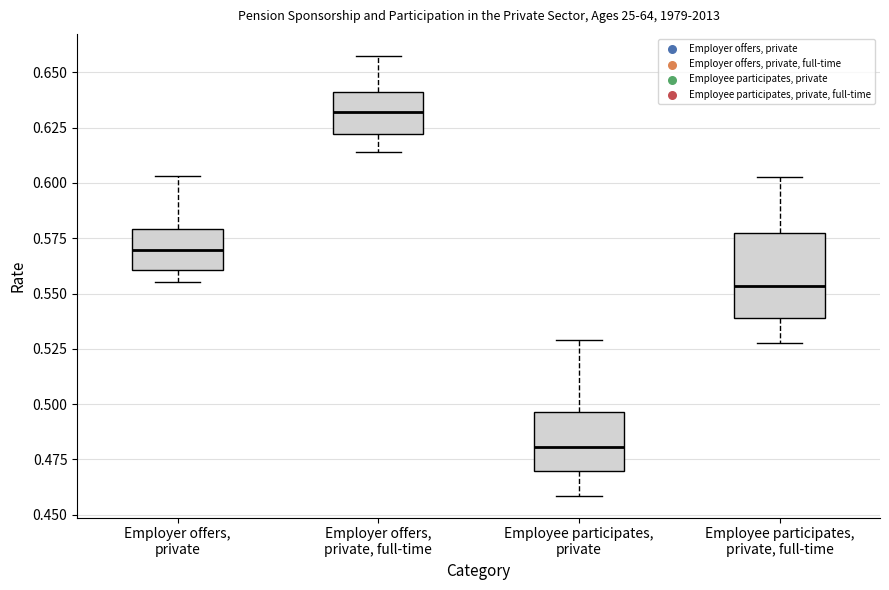

Reading left to right, transcribe this box plot: for each box, give where its median line is, the range the box spans, and where its two whiskers end, as read against the y-axis. The values are not printed on the chart, so give them approximately, as read against the axis.

Employer offers, private: median 0.570, box 0.560 to 0.580, whiskers 0.555 to 0.605
Employer offers, private, full-time: median 0.630, box 0.620 to 0.640, whiskers 0.615 to 0.655
Employee participates, private: median 0.480, box 0.470 to 0.495, whiskers 0.460 to 0.530
Employee participates, private, full-time: median 0.555, box 0.540 to 0.575, whiskers 0.525 to 0.605